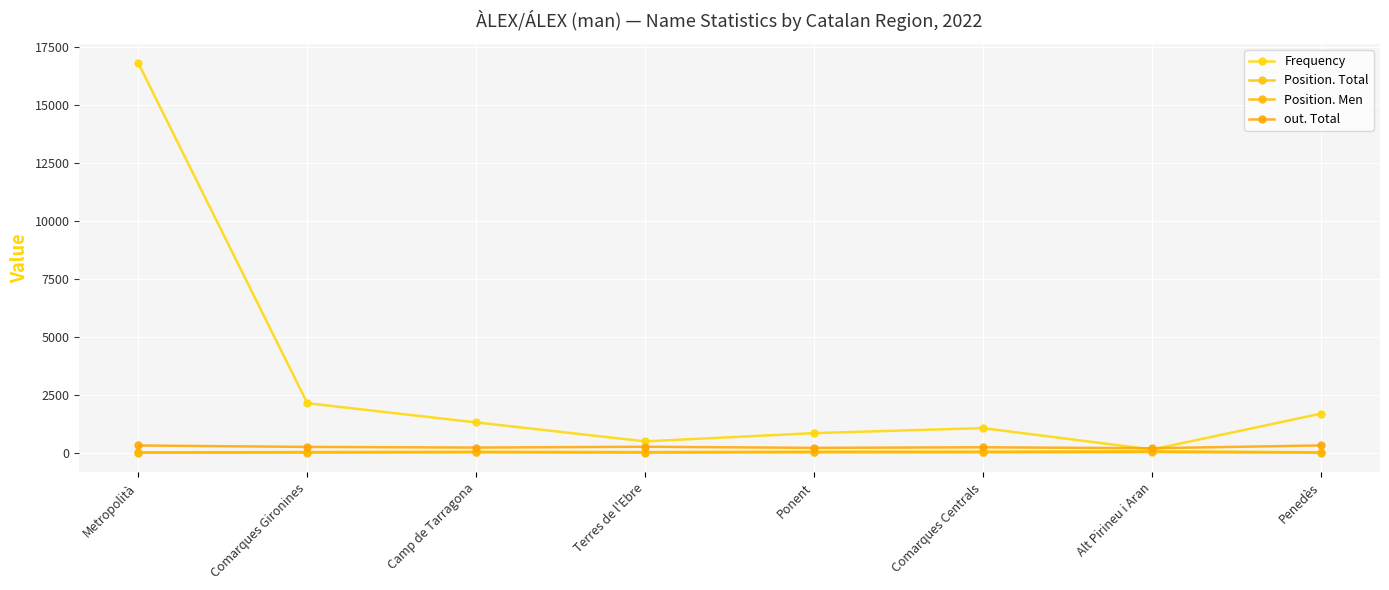

Reading right to left, list all the values displayed in this chart.

Frequency: 1711	165	1088	873	517	1333	2161	16805
Position. Total: 49	95	79	78	58	74	59	46
Position. Men: 26	53	43	43	31	41	32	25
out. Total: 342	221	262	237	285	249	278	340